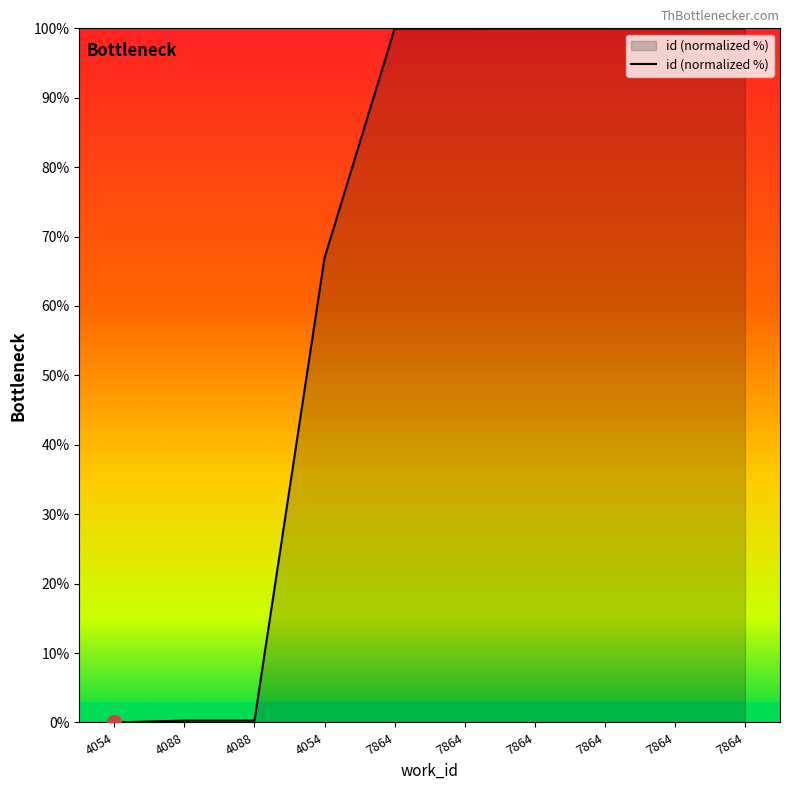

Reading left to right, extract all data points from this chart.

0.0	0.3	0.3	66.9	100.0	100.0	100.0	100.0	100.0	100.0